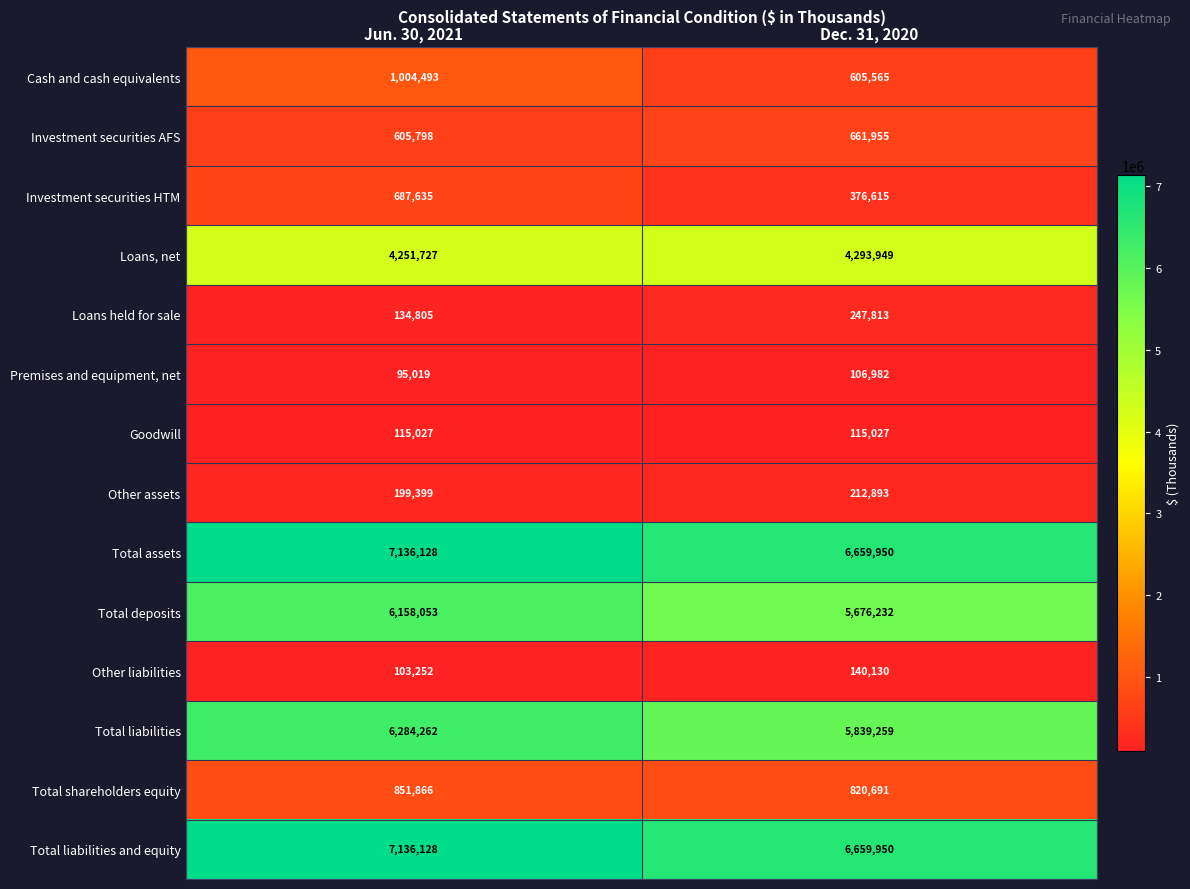

Reading left to right, what are all the values shown in this chart?

Cash and cash equivalents: Jun. 30, 2021=1004493	Dec. 31, 2020=605565
Investment securities AFS: Jun. 30, 2021=605798	Dec. 31, 2020=661955
Investment securities HTM: Jun. 30, 2021=687635	Dec. 31, 2020=376615
Loans, net: Jun. 30, 2021=4251727	Dec. 31, 2020=4293949
Loans held for sale: Jun. 30, 2021=134805	Dec. 31, 2020=247813
Premises and equipment, net: Jun. 30, 2021=95019	Dec. 31, 2020=106982
Goodwill: Jun. 30, 2021=115027	Dec. 31, 2020=115027
Other assets: Jun. 30, 2021=199399	Dec. 31, 2020=212893
Total assets: Jun. 30, 2021=7136128	Dec. 31, 2020=6659950
Total deposits: Jun. 30, 2021=6158053	Dec. 31, 2020=5676232
Other liabilities: Jun. 30, 2021=103252	Dec. 31, 2020=140130
Total liabilities: Jun. 30, 2021=6284262	Dec. 31, 2020=5839259
Total shareholders equity: Jun. 30, 2021=851866	Dec. 31, 2020=820691
Total liabilities and equity: Jun. 30, 2021=7136128	Dec. 31, 2020=6659950